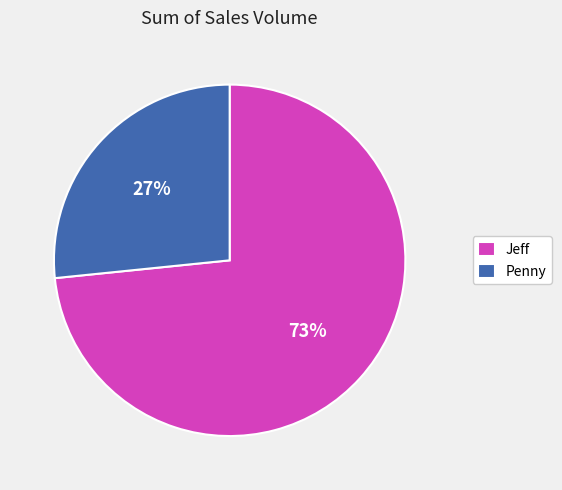

Which slice is the largest?

Jeff